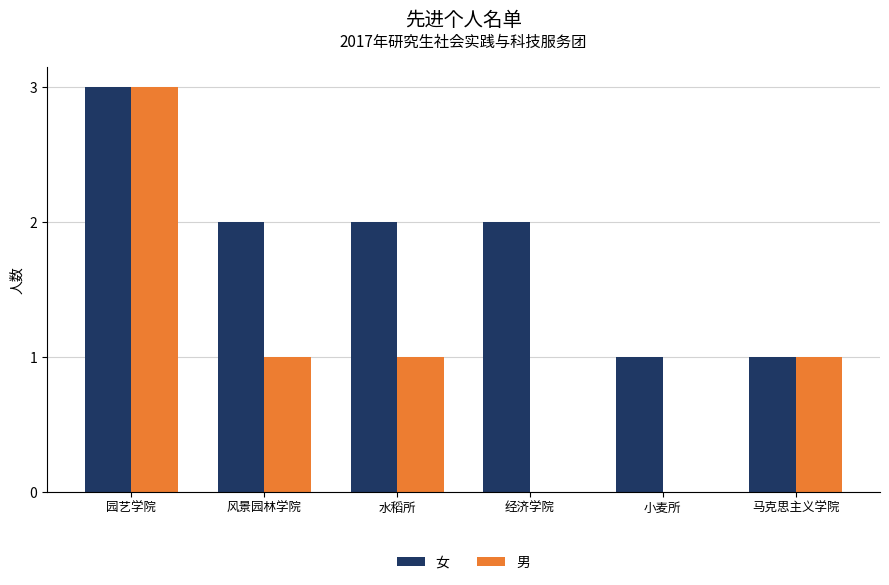

Between 经济学院 and 小麦所, which series saw the biggest shift?

女